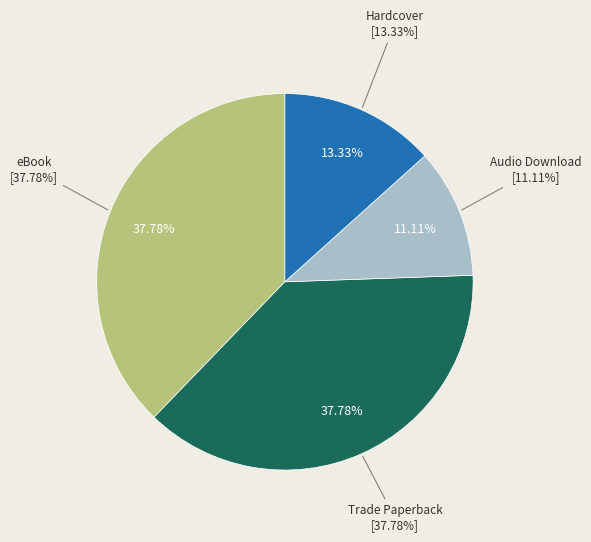

Rank the categories by value from highest to lowest.

eBook, Trade Paperback, Hardcover, Audio Download